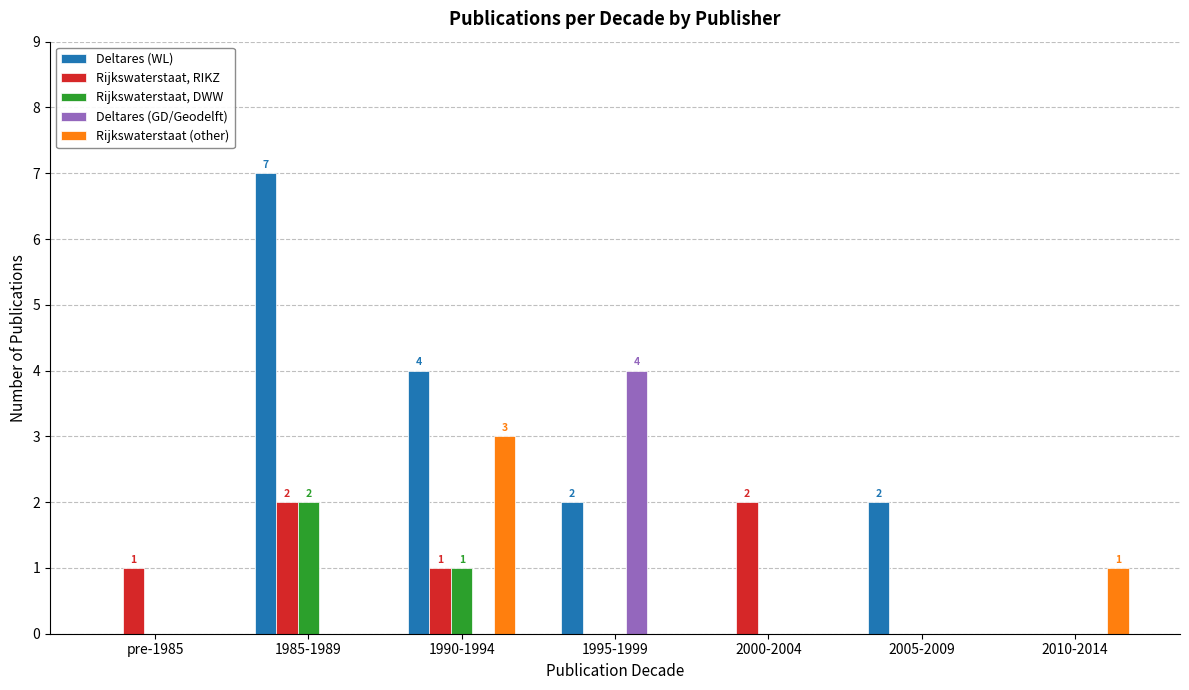

Between 1990-1994 and 2000-2004, which series saw the biggest shift?

Deltares (WL)